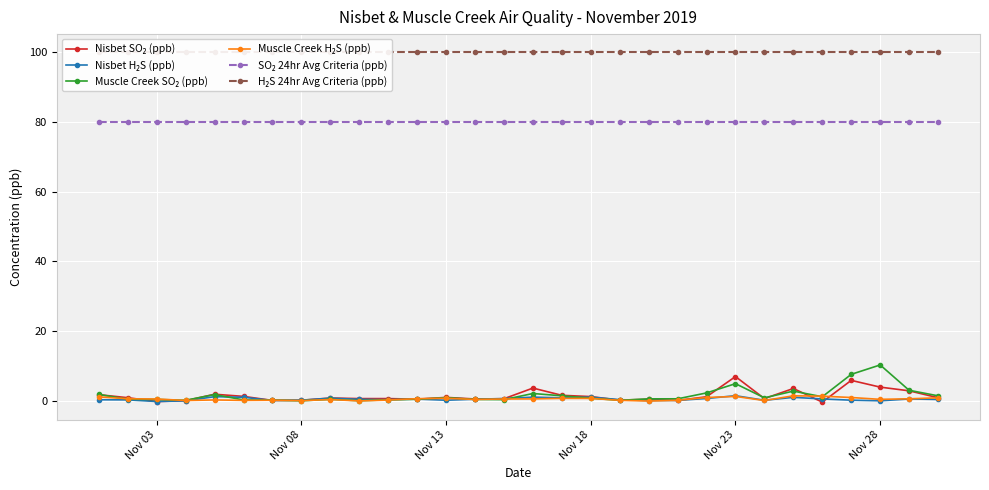

True or false: SO₂ 24hr Avg Criteria (ppb) has a value of 40.5 at Nov 23.

False